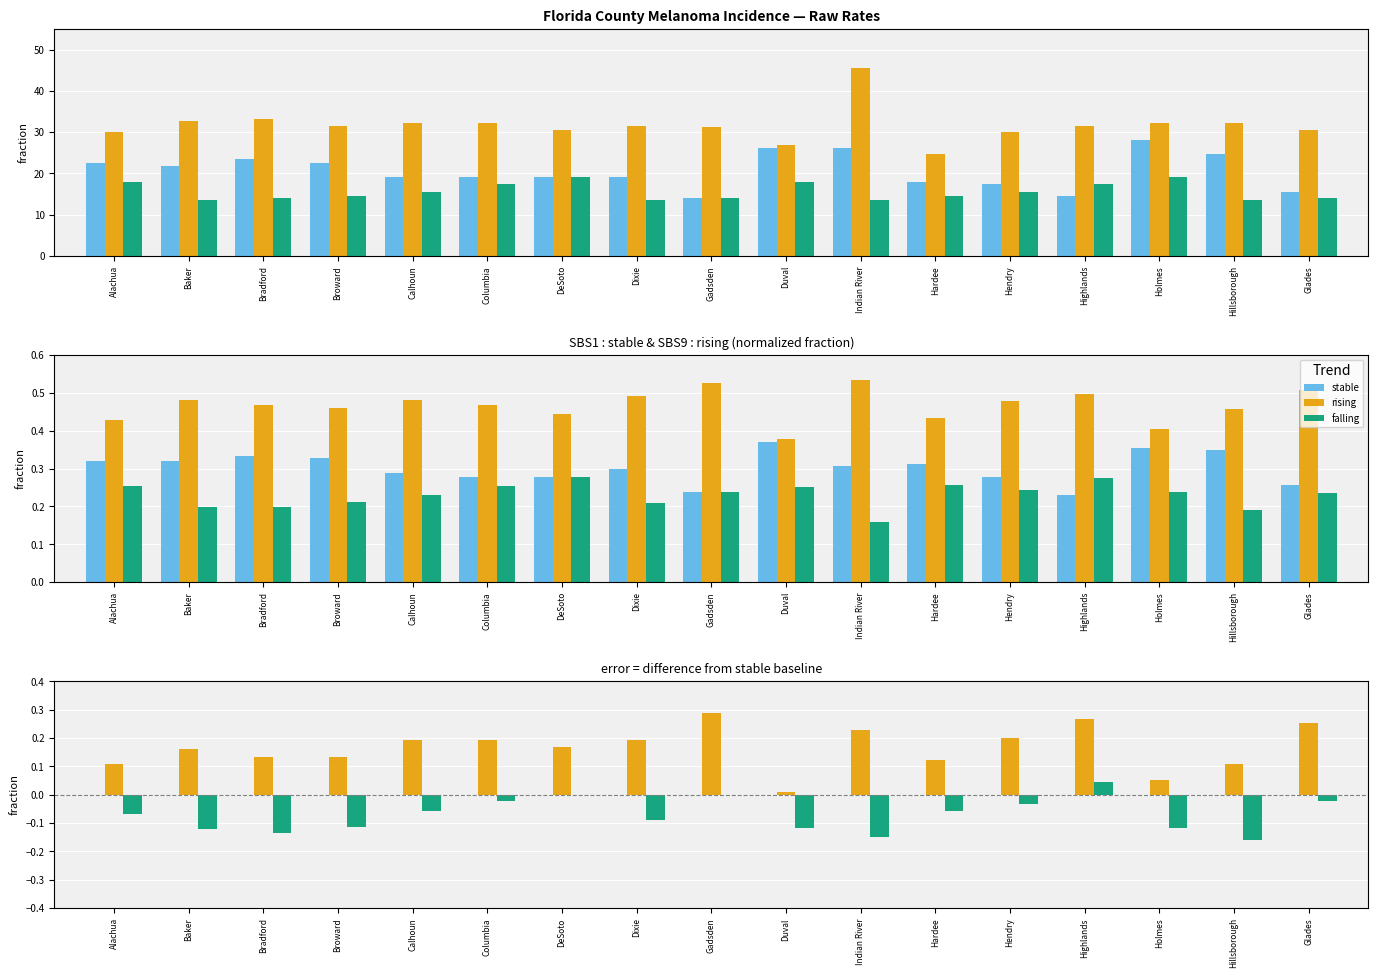

Which label corresponds to the largest value in the chart?

Gadsden